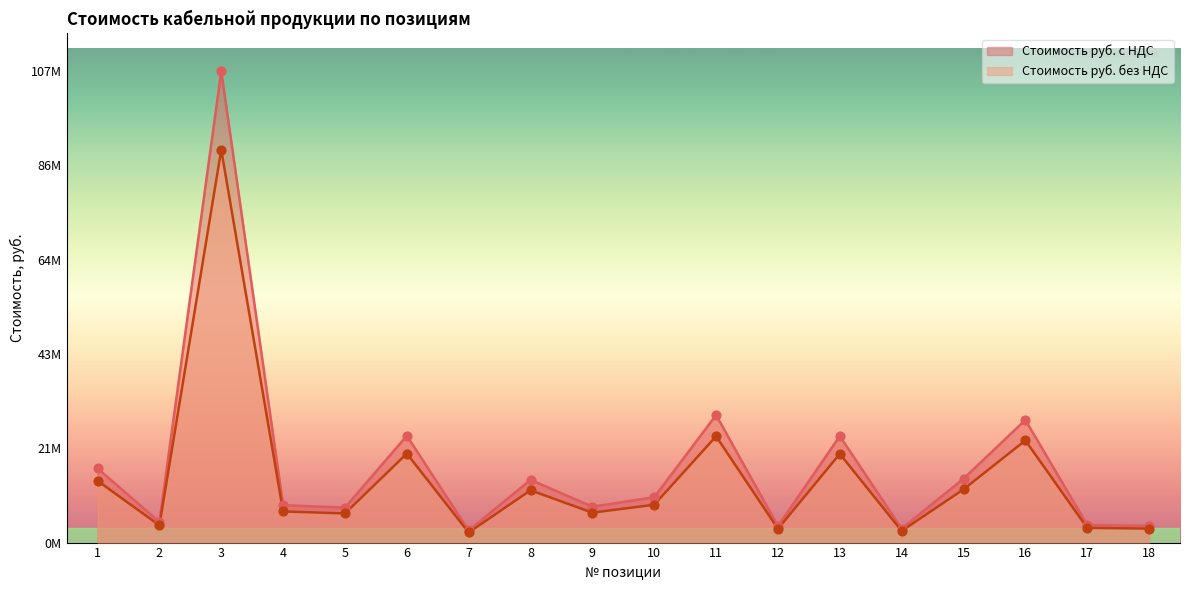

What are all the series names shown in the legend?

Стоимость руб. с НДС, Стоимость руб. без НДС